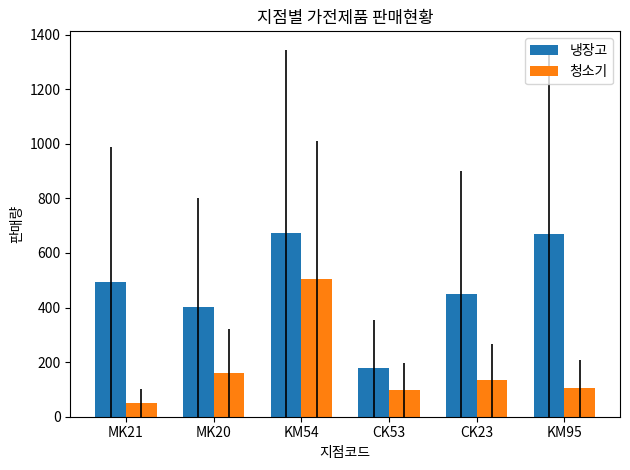

How many bars are there in total?

12